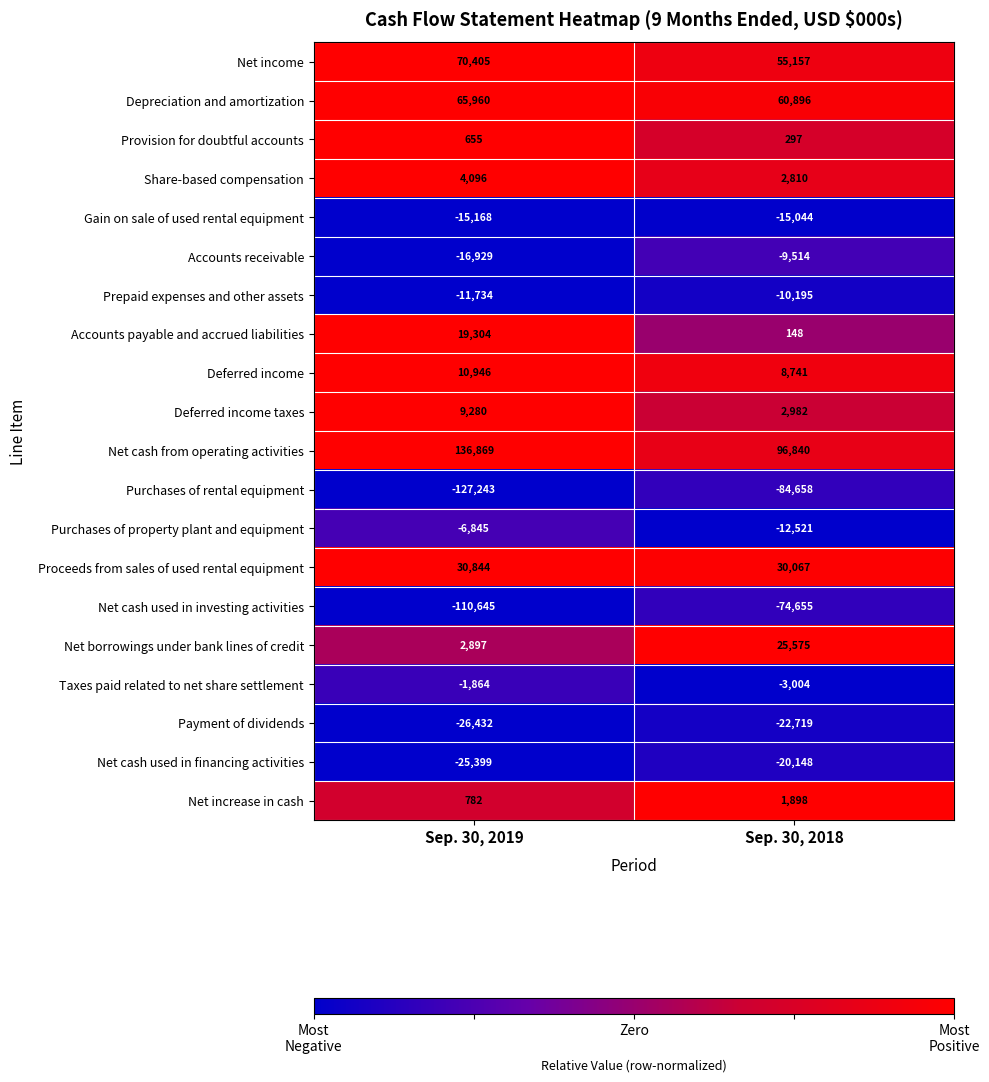

What is the sum of all Prepaid expenses and other assets values?

-21929